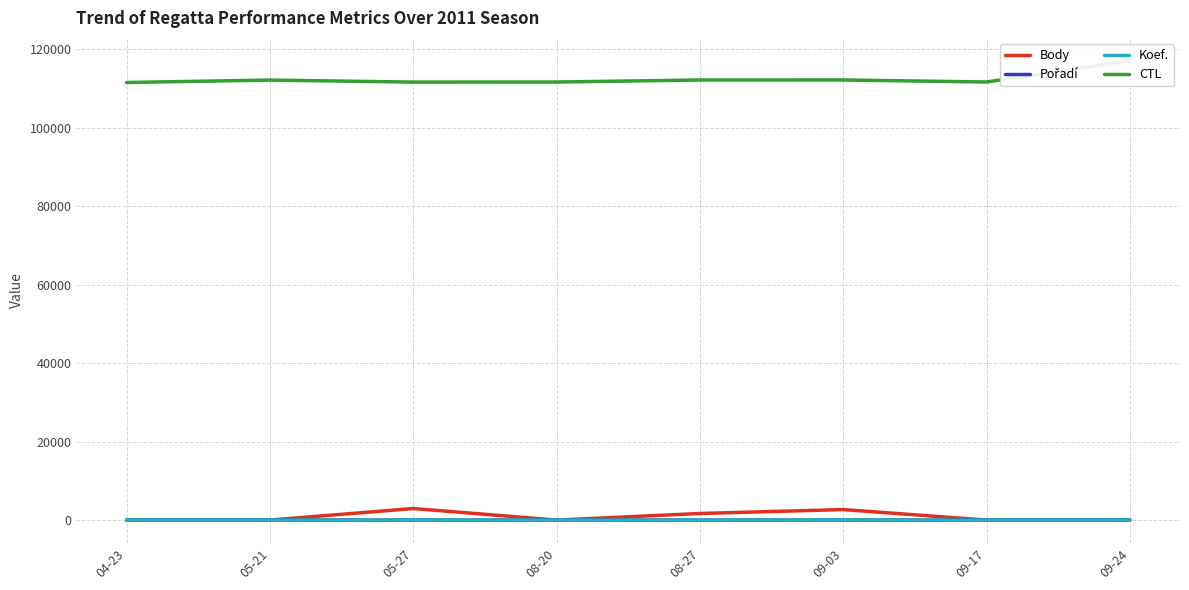

Where does the CTL series first go above 112115?

08-27